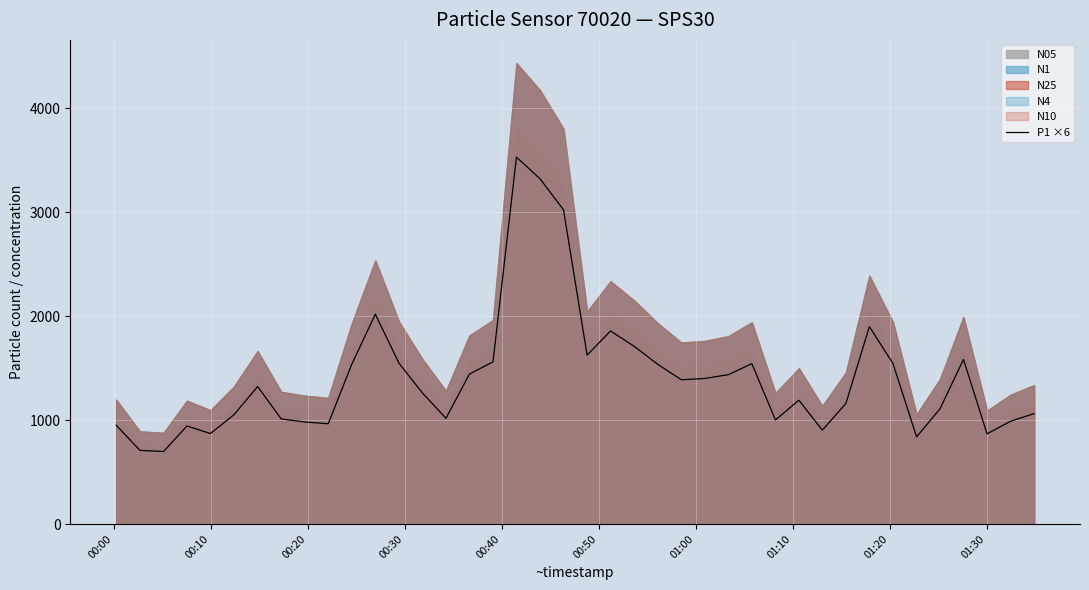

What is the highest value of the P1 ×6 series?

3529.8